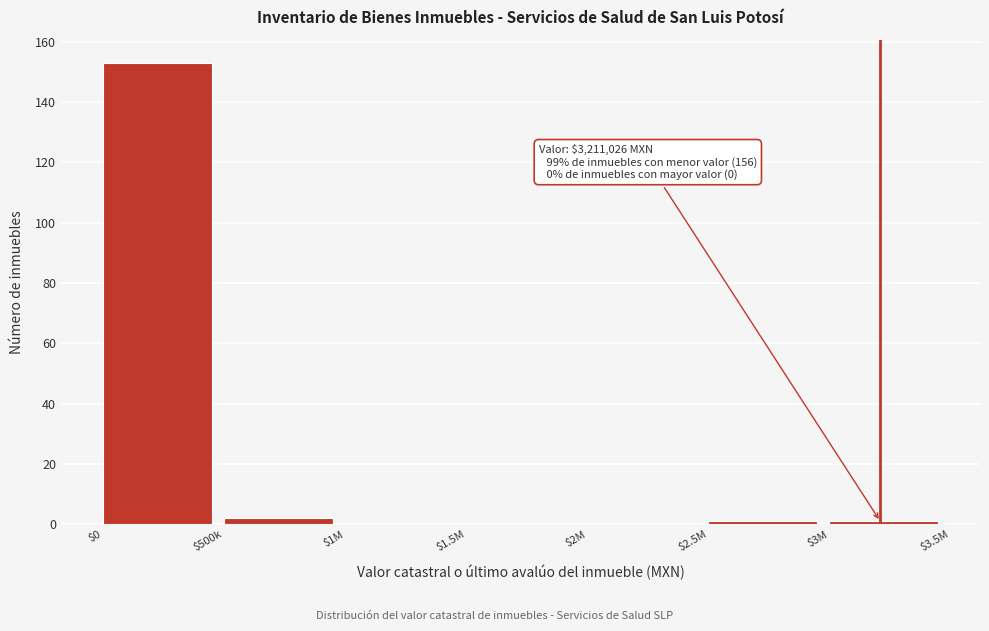

What is the maximum value shown in the chart?

153